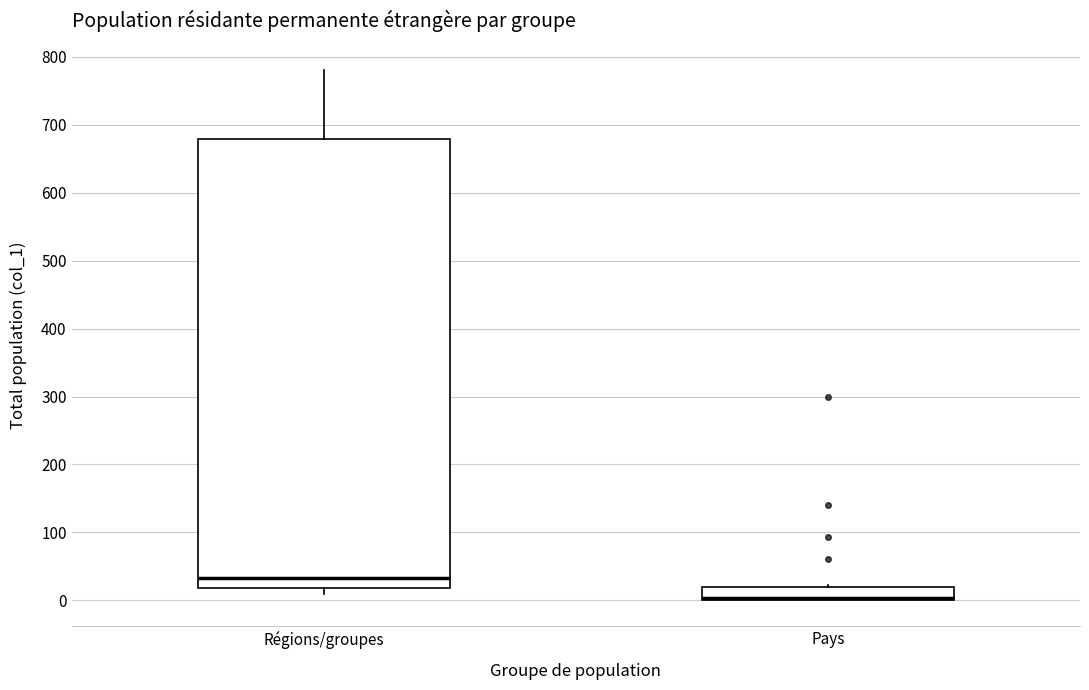

Reading left to right, read every box against the y-axis: the position of its median line, the range the box covers, and the ends of its whiskers. The values are not printed on the chart, so give them approximately, as read against the axis.

Régions/groupes: median 30, box 20 to 680, whiskers 10 to 780
Pays: median 0 (drawn on the box's lower edge), box 0 to 20, whiskers 0 to 20